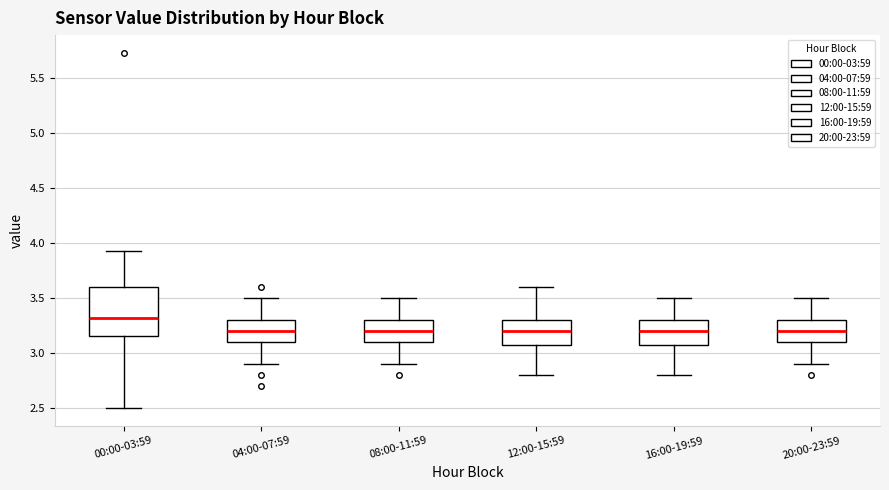

Reading left to right, read every box against the y-axis: the position of its median line, the range the box covers, and the ends of its whiskers. The values are not printed on the chart, so give them approximately, as read against the axis.

00:00-03:59: median 3.30, box 3.15 to 3.60, whiskers 2.50 to 3.95
04:00-07:59: median 3.20, box 3.10 to 3.30, whiskers 2.90 to 3.50
08:00-11:59: median 3.20, box 3.10 to 3.30, whiskers 2.90 to 3.50
12:00-15:59: median 3.20, box 3.10 to 3.30, whiskers 2.80 to 3.60
16:00-19:59: median 3.20, box 3.10 to 3.30, whiskers 2.80 to 3.50
20:00-23:59: median 3.20, box 3.10 to 3.30, whiskers 2.90 to 3.50